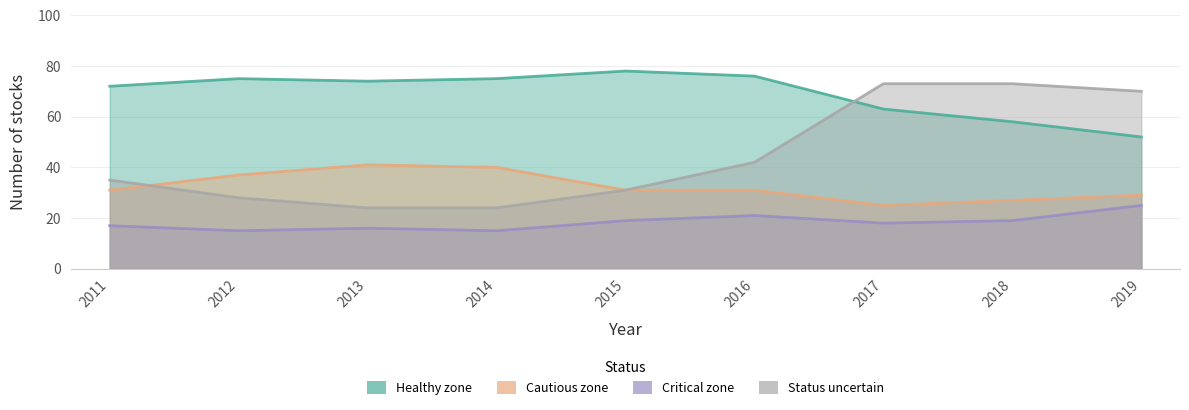

What is the difference between the Healthy zone values at 2016 and 2019?

24